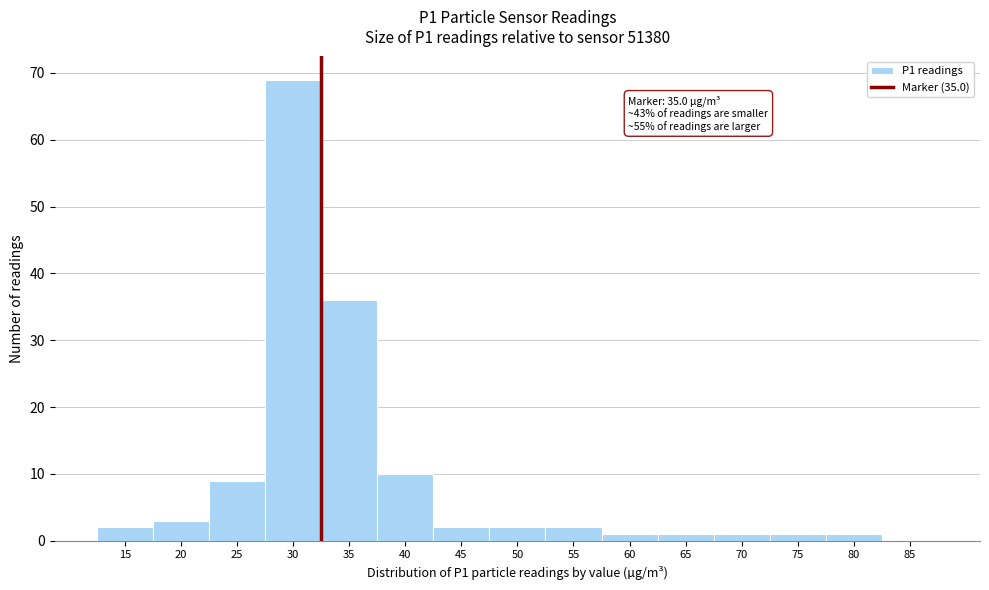

Reading right to left, what are all the values shown in this chart?

85=0	80=1	75=1	70=1	65=1	60=1	55=2	50=2	45=2	40=10	35=36	30=69	25=9	20=3	15=2